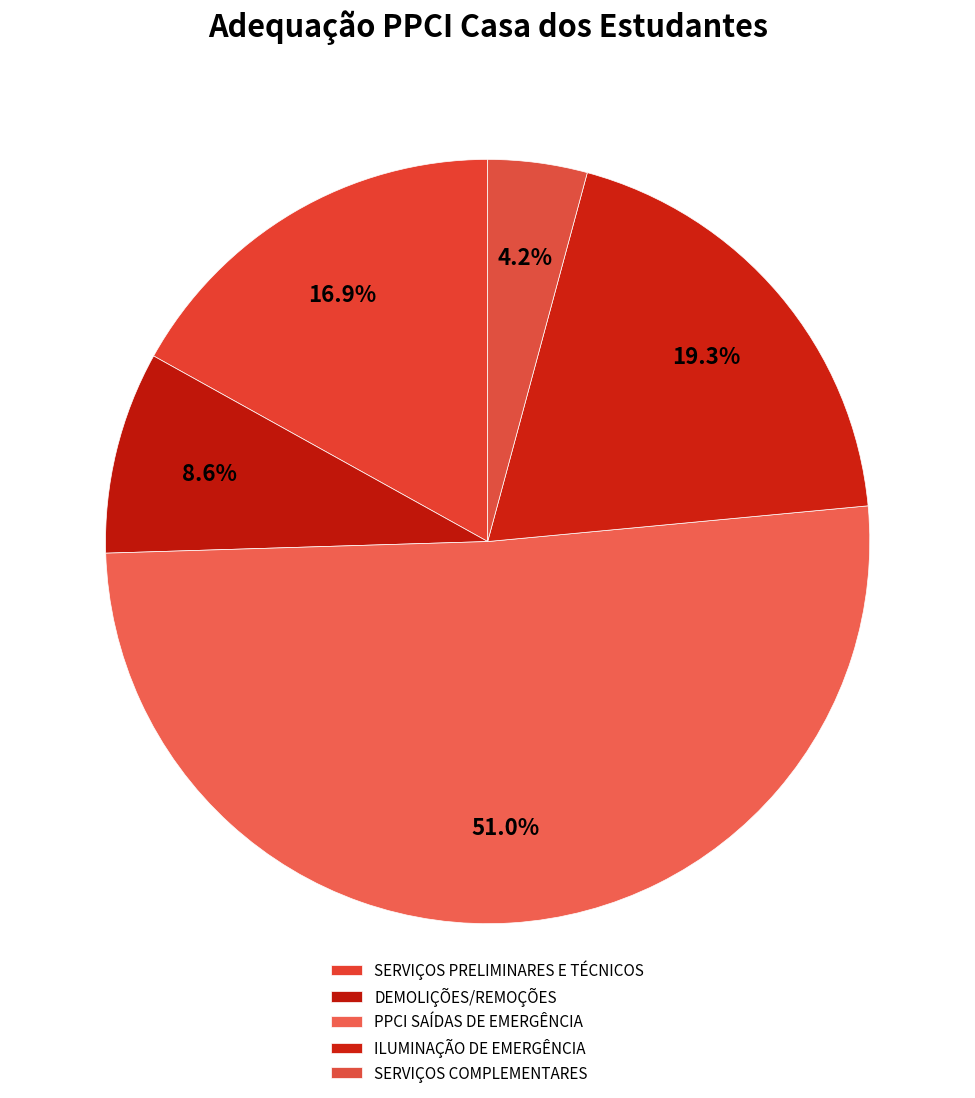

True or false: ILUMINAÇÃO DE EMERGÊNCIA accounts for 19% of the total.

True